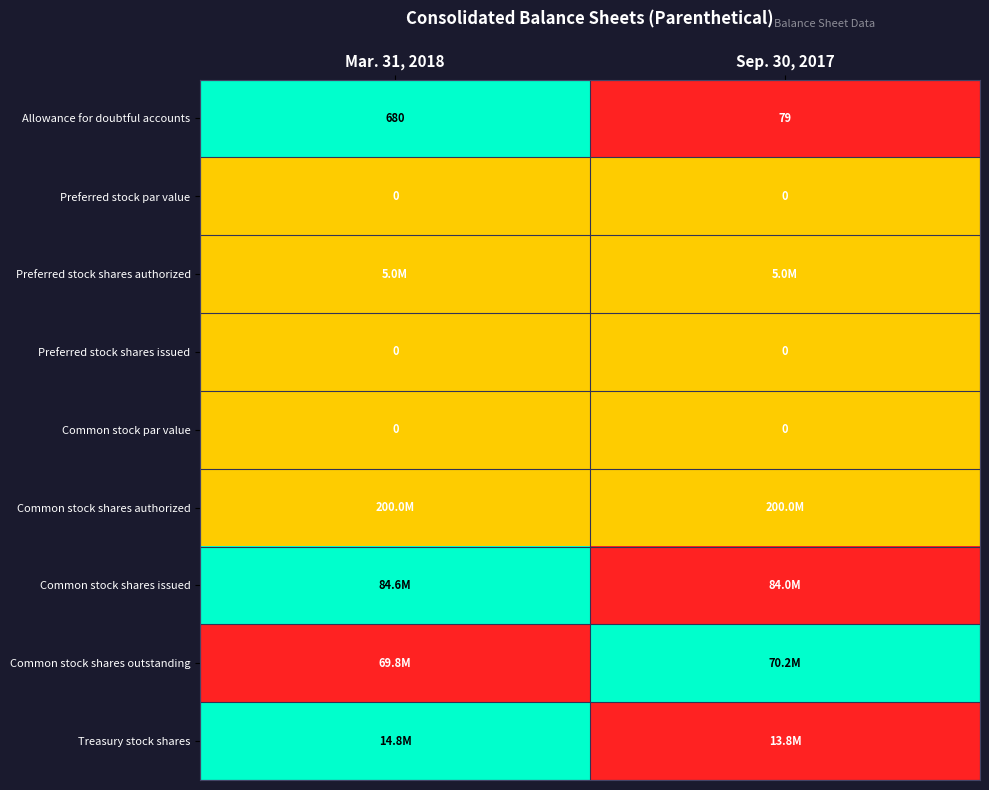

Is it true that Common stock par value equals 0.0 at Sep. 30, 2017?

True